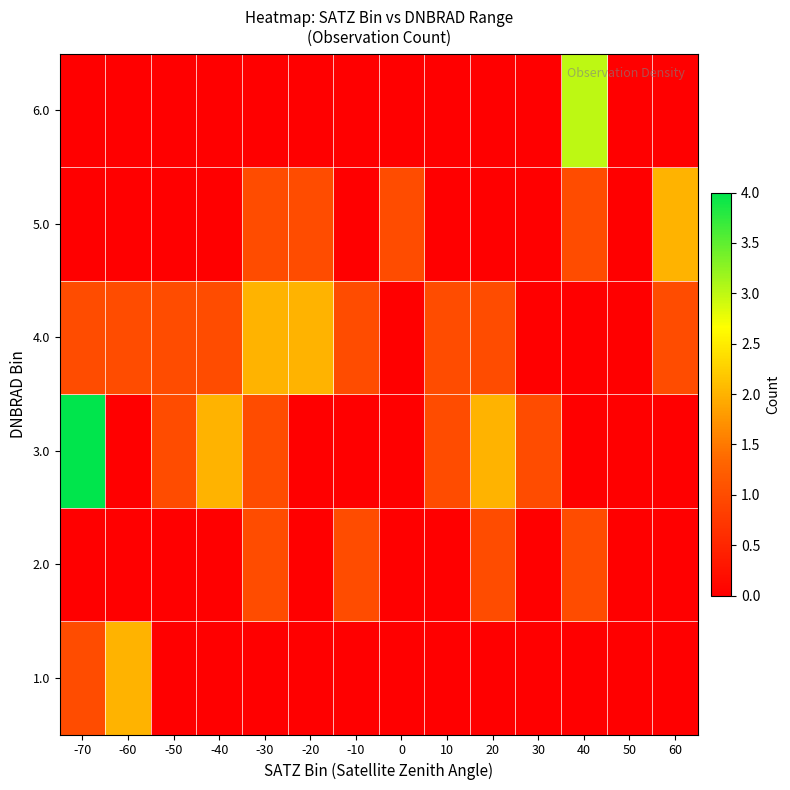

At 0, list the series in order from smallest to largest.

1.0, 2.0, 3.0, 4.0, 6.0, 5.0